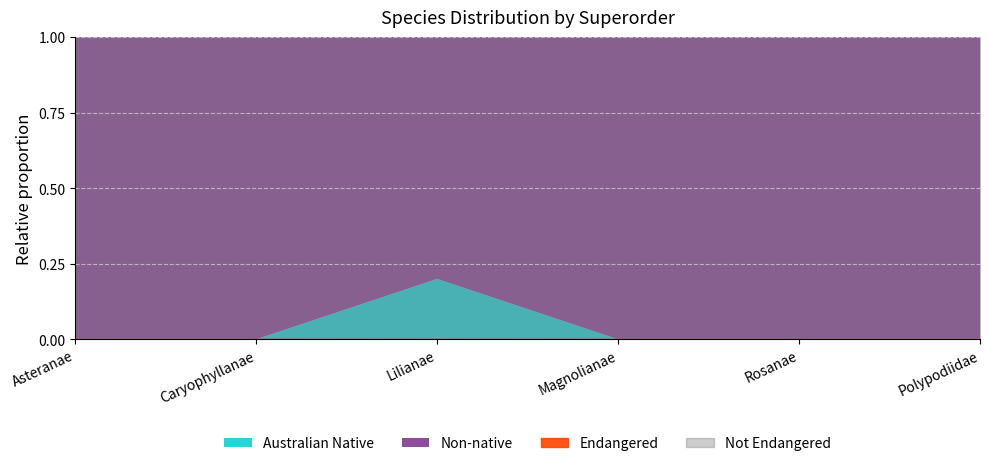

How many interior local peaks does the count_native series have?

1